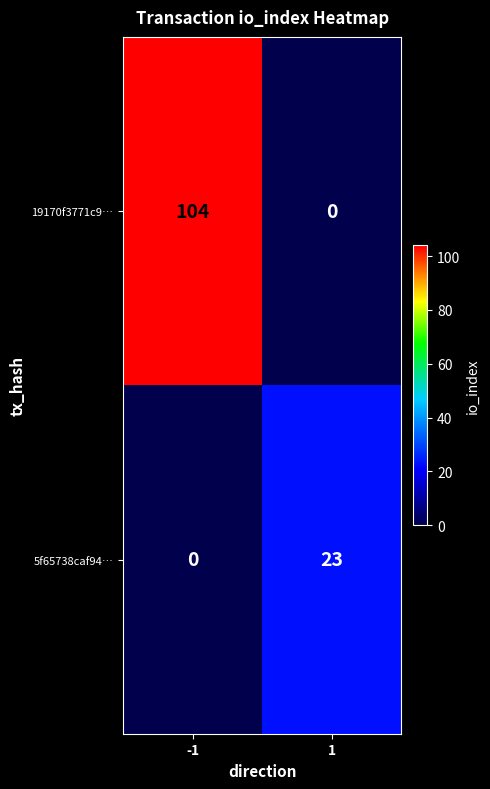

What is the difference between the maximum and minimum values in the 5f65738caf94… series?

23